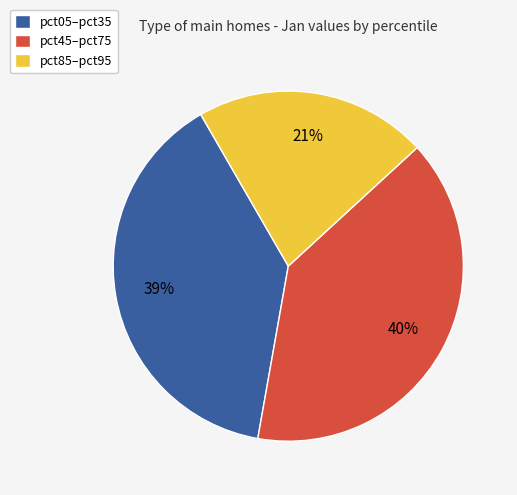

Is it true that pct85–pct95 is 21% of the pie?

True